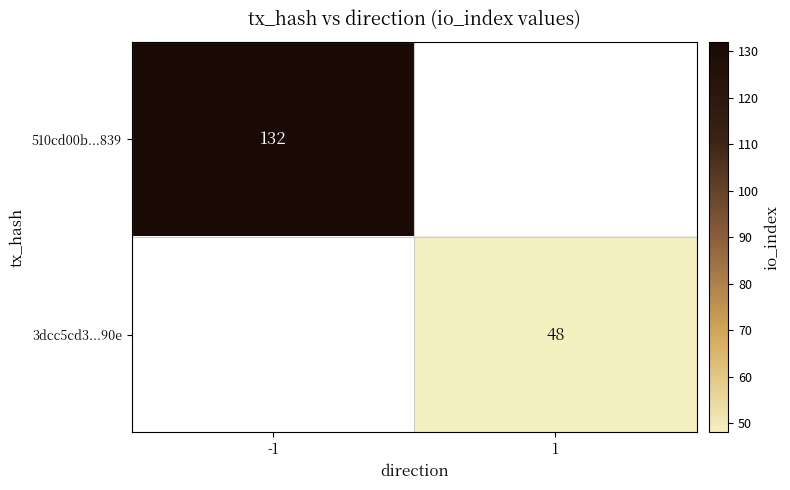

At how many categories does at least one series exceed 117?

1